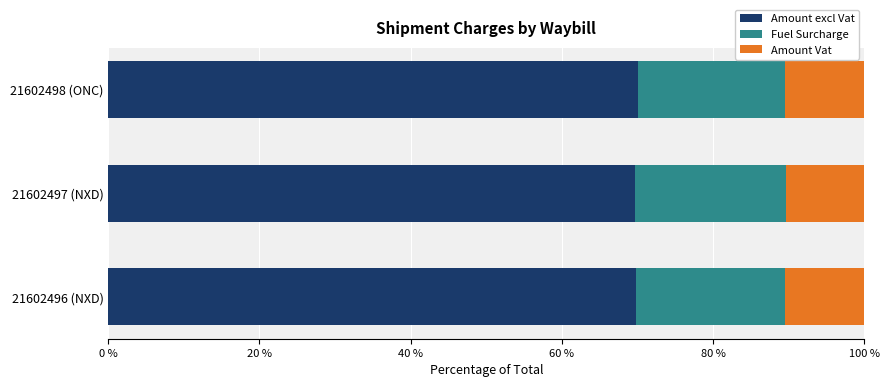

The Amount excl Vat series shows 30.9 at 21602496 (NXD). True or false?

False